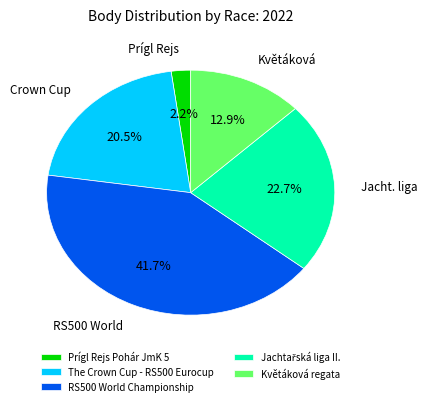

Is the sum of Prígl Rejs Pohár JmK 5 and Květáková regata greater than half?

No